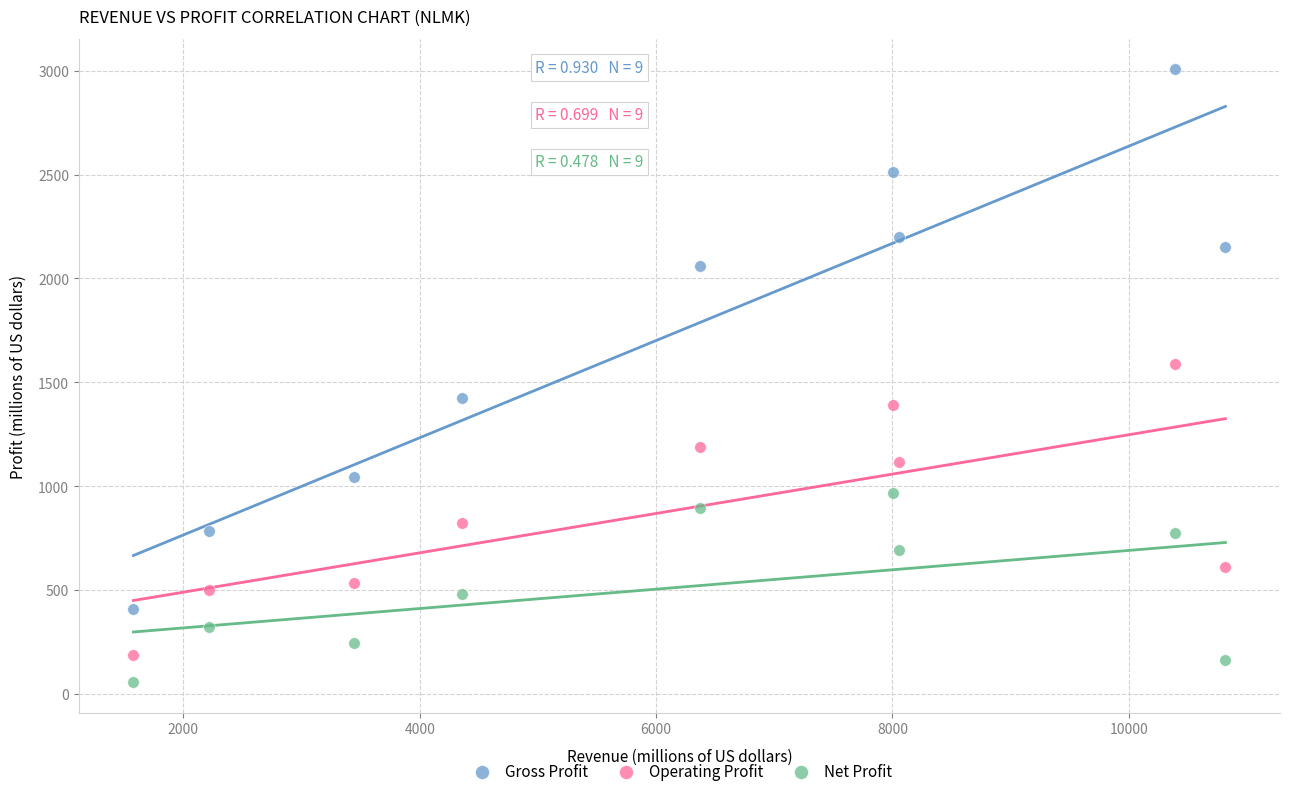

Which series contains the lowest Y value?

Net Profit